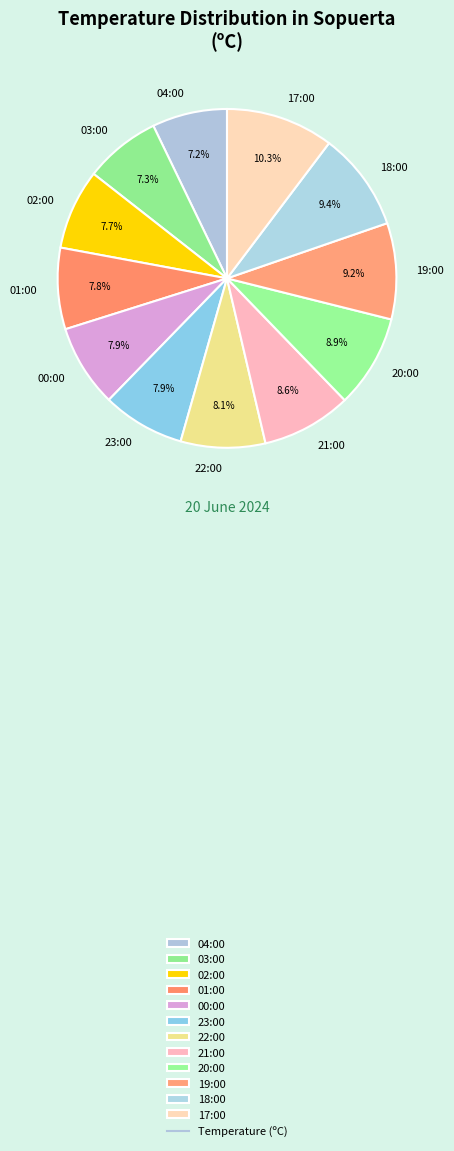

True or false: 03:00 accounts for 1% of the total.

False